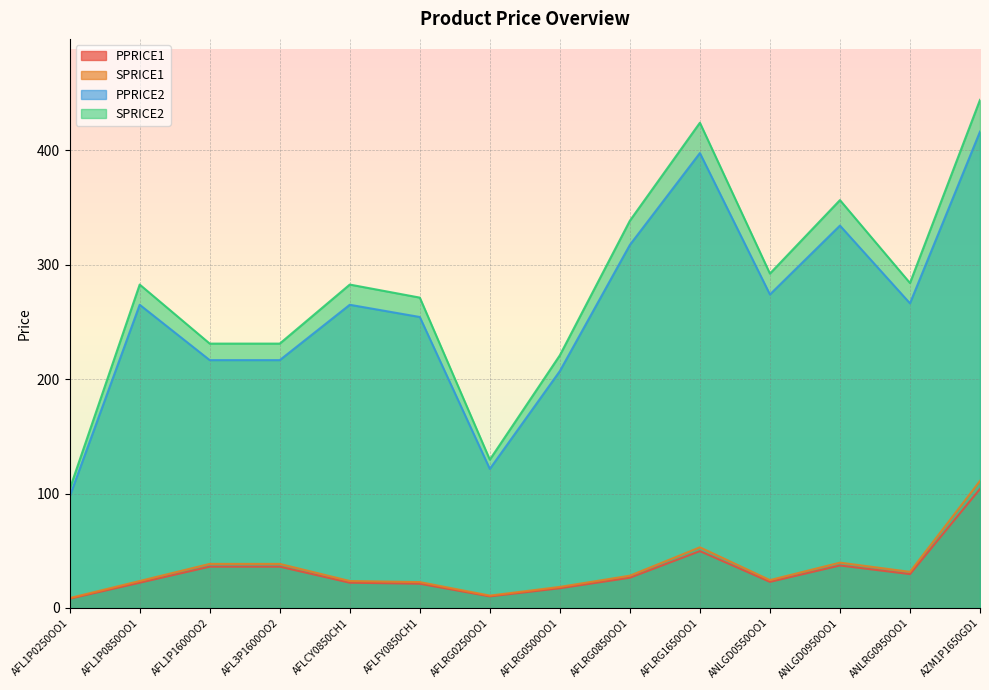

What position from the left is AFLRG0500OO1?

8